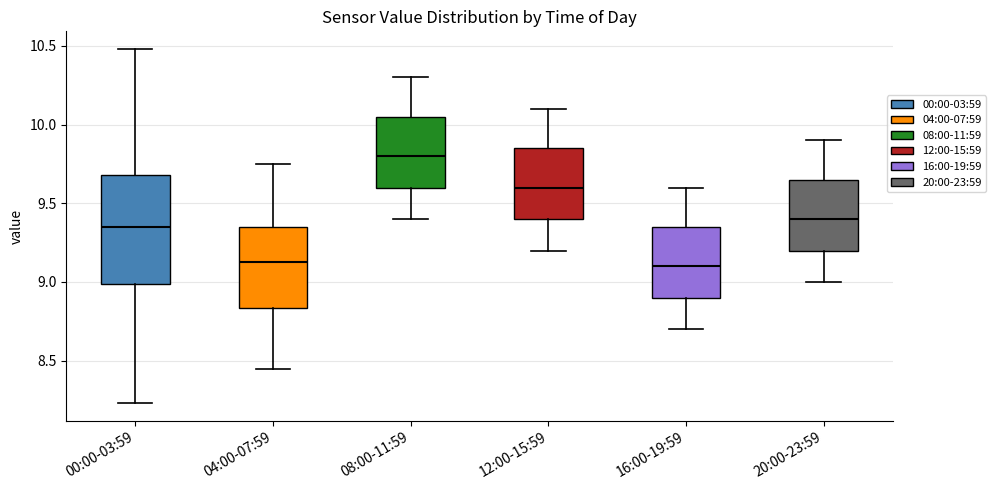

Reading left to right, read every box against the y-axis: the position of its median line, the range the box covers, and the ends of its whiskers. The values are not printed on the chart, so give them approximately, as read against the axis.

00:00-03:59: median 9.35, box 9.00 to 9.70, whiskers 8.25 to 10.50
04:00-07:59: median 9.15, box 8.85 to 9.35, whiskers 8.45 to 9.75
08:00-11:59: median 9.80, box 9.60 to 10.05, whiskers 9.40 to 10.30
12:00-15:59: median 9.60, box 9.40 to 9.85, whiskers 9.20 to 10.10
16:00-19:59: median 9.10, box 8.90 to 9.35, whiskers 8.70 to 9.60
20:00-23:59: median 9.40, box 9.20 to 9.65, whiskers 9.00 to 9.90